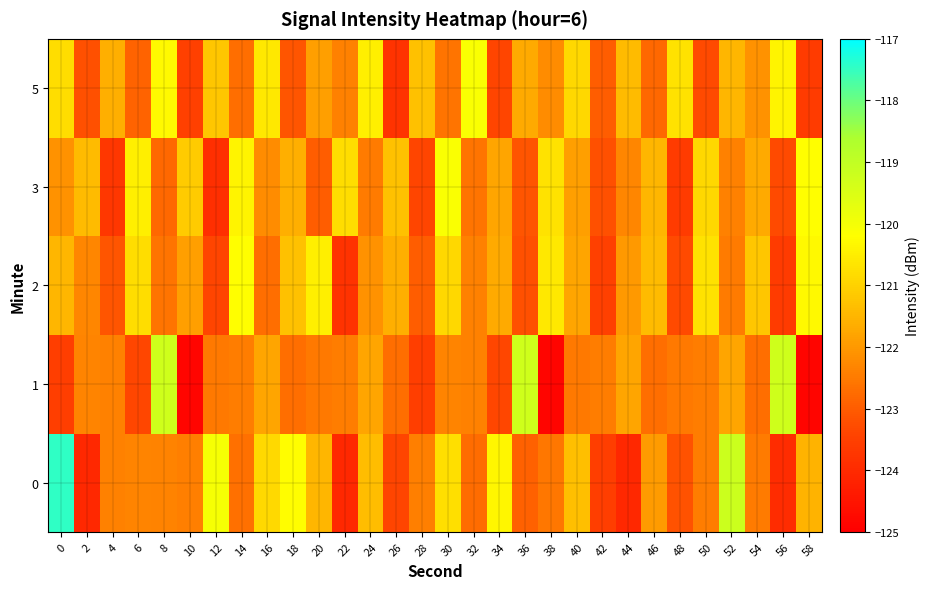

Reading left to right, what are all the values shown in this chart?

0: 0=-117.4	2=-124.1	4=-122.4	6=-122.3	8=-122.3	10=-122.4	12=-120.0	14=-122.7	16=-120.9	18=-120.2	20=-121.5	22=-124.1	24=-121.3	26=-123.4	28=-122.4	30=-120.8	32=-122.7	34=-120.4	36=-122.9	38=-122.5	40=-121.3	42=-123.6	44=-124.0	46=-121.9	48=-123.2	50=-122.5	52=-119.2	54=-122.5	56=-124.0	58=-121.5
1: 0=-123.5	2=-122.3	4=-122.4	6=-123.4	8=-119.3	10=-124.8	12=-122.5	14=-122.5	16=-121.8	18=-122.7	20=-122.5	22=-122.5	24=-121.8	26=-122.7	28=-123.5	30=-122.3	32=-122.4	34=-123.4	36=-119.3	38=-124.8	40=-122.5	42=-122.5	44=-121.8	46=-122.7	48=-122.5	50=-122.5	52=-121.8	54=-122.7	56=-119.3	58=-124.8
2: 0=-121.5	2=-122.3	4=-123.1	6=-120.8	8=-122.6	10=-121.9	12=-123.4	14=-120.2	16=-122.7	18=-121.3	20=-120.5	22=-123.8	24=-122.1	26=-121.6	28=-123.0	30=-120.9	32=-122.4	34=-121.7	36=-123.2	38=-120.6	40=-121.8	42=-123.5	44=-122.0	46=-121.4	48=-123.3	50=-120.7	52=-122.5	54=-121.2	56=-123.6	58=-120.3
3: 0=-122.1	2=-121.4	4=-123.7	6=-120.5	8=-122.8	10=-121.1	12=-123.9	14=-120.4	16=-122.2	18=-121.6	20=-123.0	22=-120.8	24=-122.5	26=-121.3	28=-123.4	30=-120.1	32=-122.6	34=-121.8	36=-123.1	38=-120.7	40=-121.9	42=-123.2	44=-122.3	46=-121.5	48=-123.6	50=-120.9	52=-122.4	54=-121.7	56=-123.3	58=-120.2
5: 0=-120.8	2=-123.2	4=-121.6	6=-122.9	8=-120.3	10=-123.5	12=-121.2	14=-122.7	16=-120.6	18=-123.1	20=-121.9	22=-122.4	24=-120.5	26=-123.8	28=-121.3	30=-122.6	32=-120.1	34=-123.4	36=-121.7	38=-122.2	40=-120.9	42=-123.0	44=-121.4	46=-122.8	48=-120.7	50=-123.3	52=-121.5	54=-122.1	56=-120.4	58=-123.6